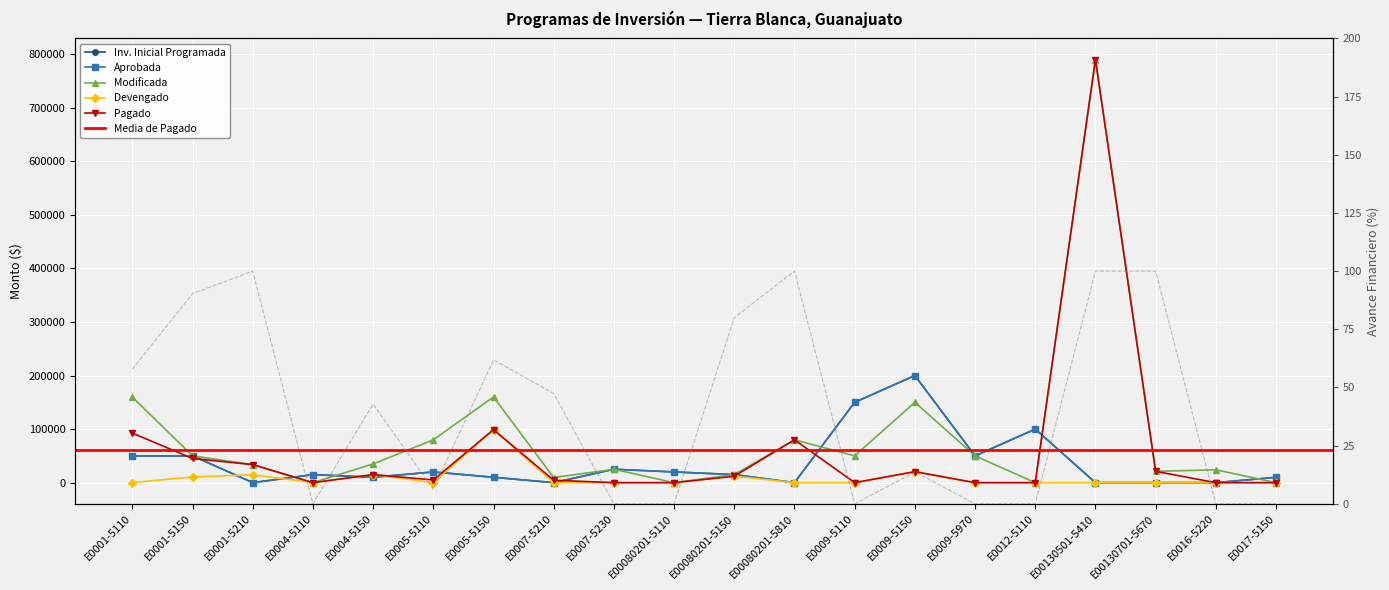

What is the difference between the second highest and second lowest values in the Aprobada series?

150000.0